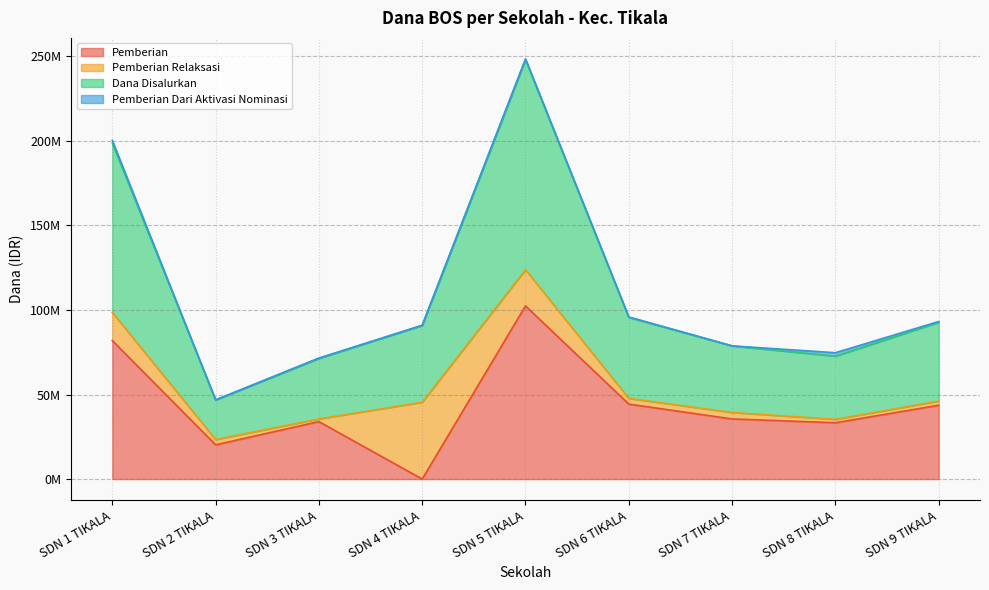

How many values in the Dana Disalurkan series are below 90900000?

4